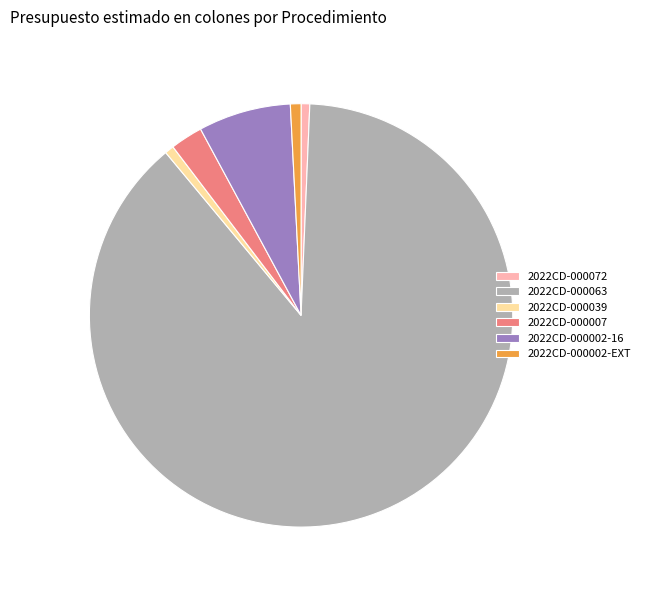

Is the sum of 2022CD-000002-EXT and 2022CD-000002-16 greater than half?

No